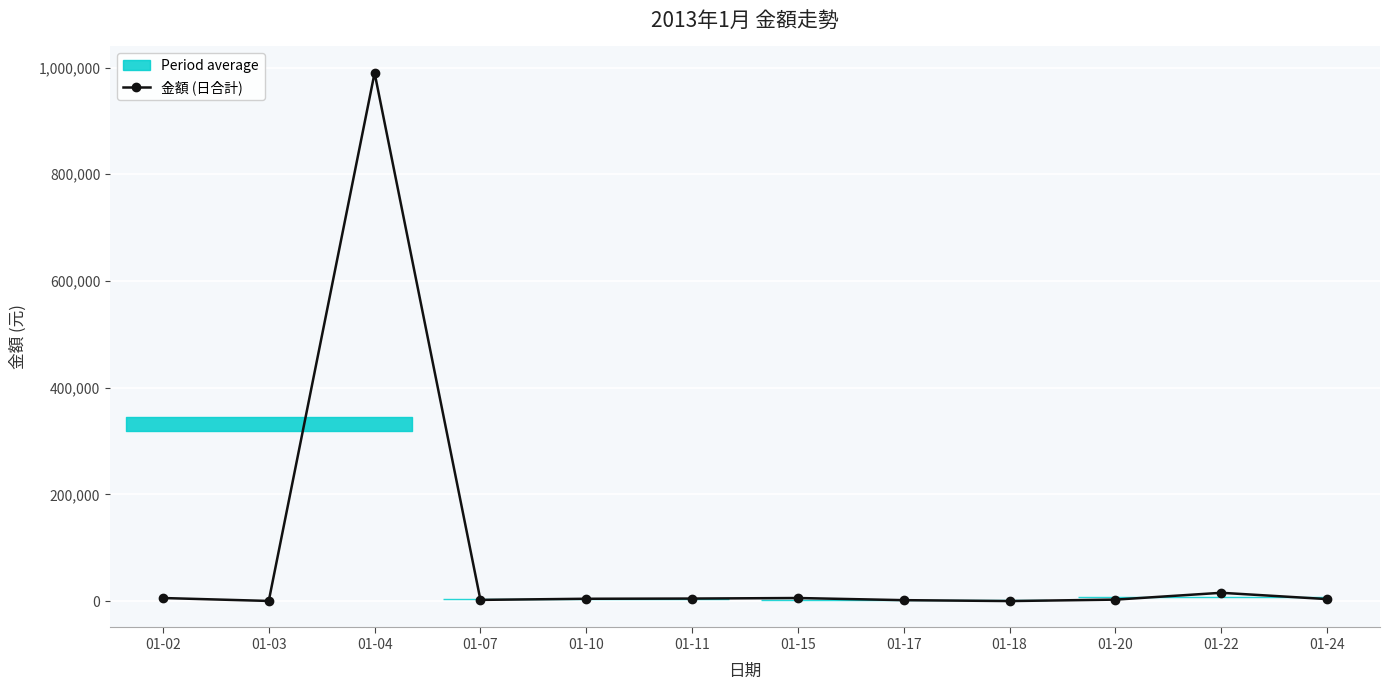

What is the greatest value displayed?

990000